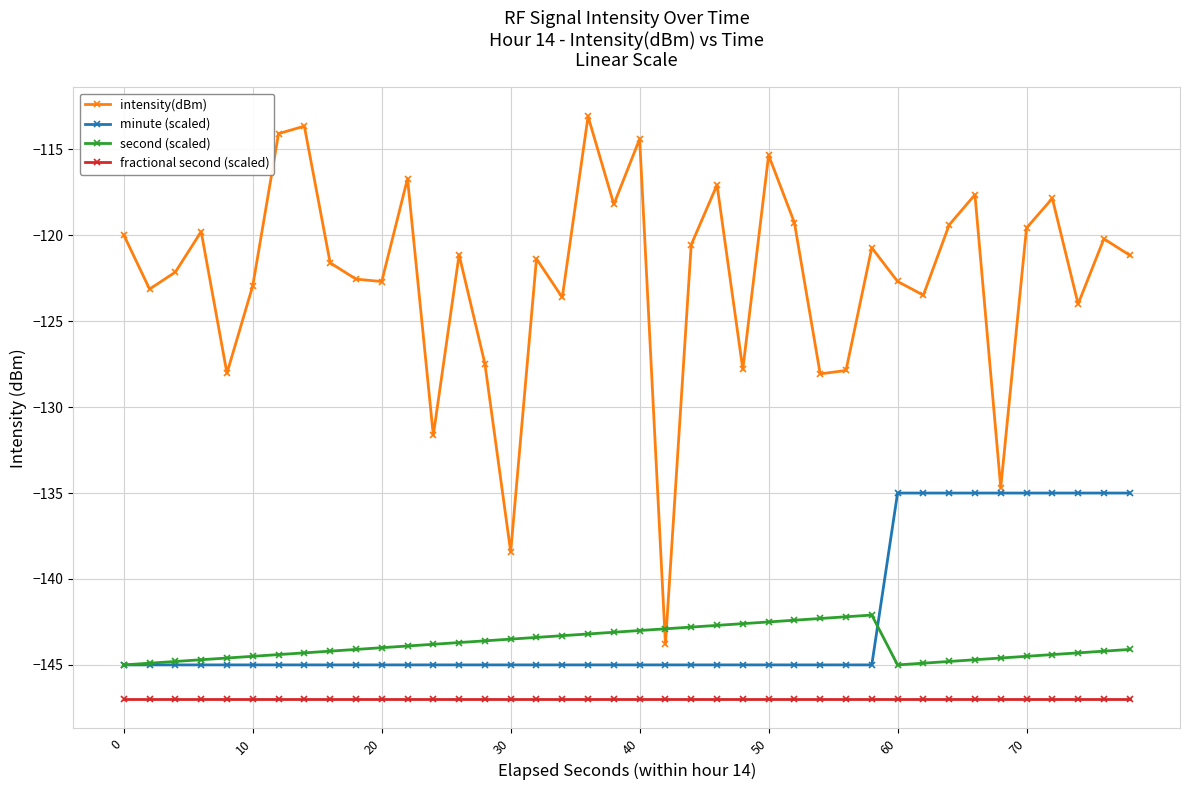

List the series in order of their peak value, highest first.

intensity(dBm), minute (scaled), second (scaled), fractional second (scaled)